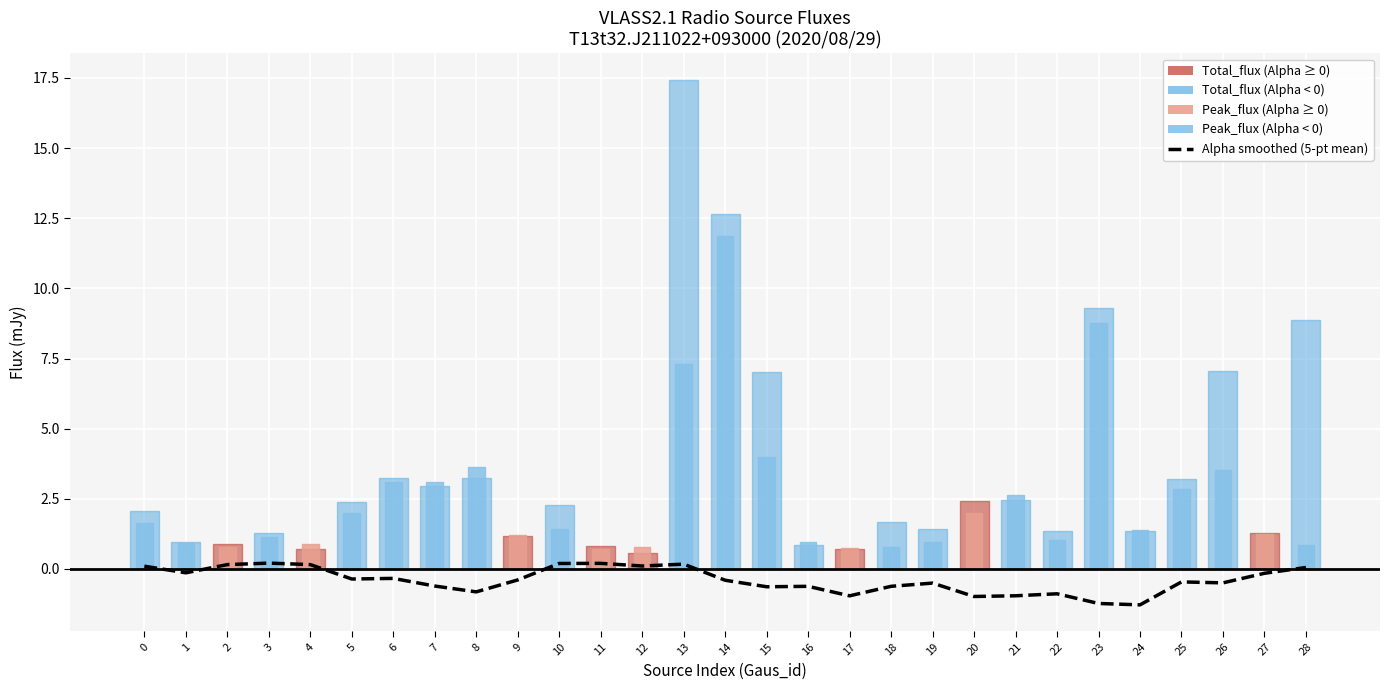

How many series are shown in this chart?

1